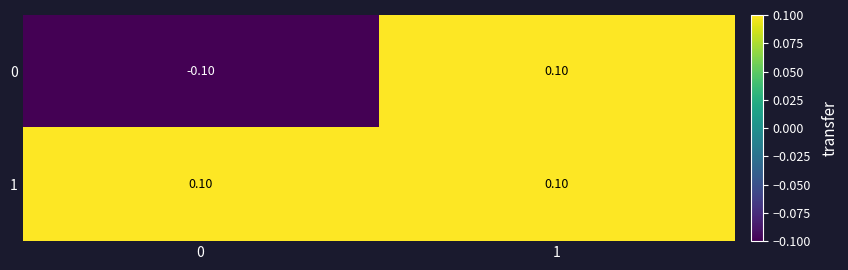

Rank the series by their average value, from lowest to highest.

0, 1